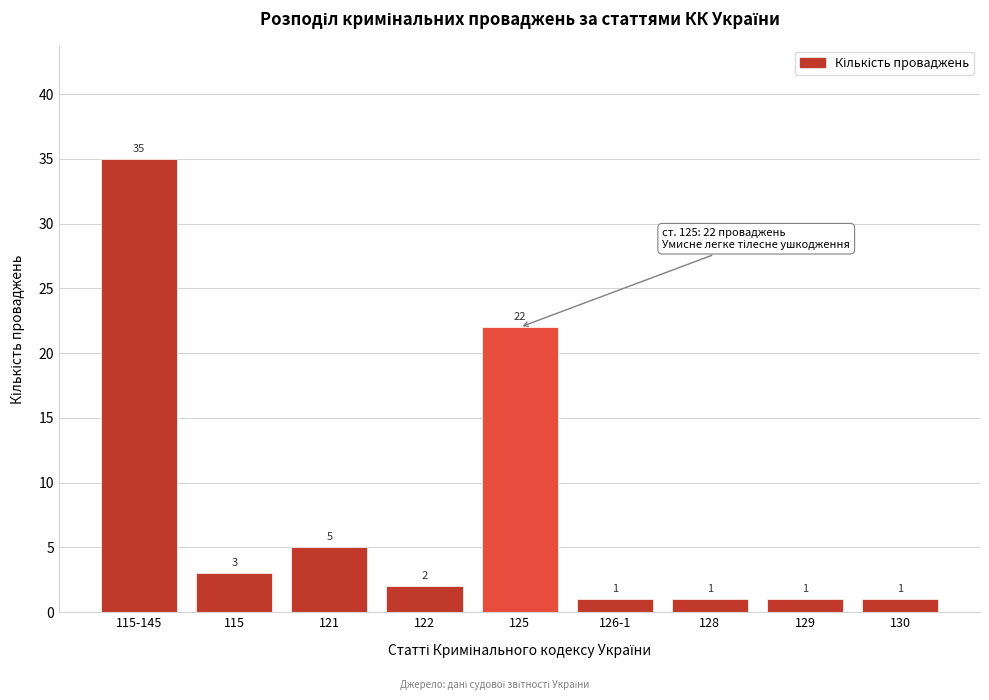

Reading left to right, extract all data points from this chart.

115-145=35	115=3	121=5	122=2	125=22	126-1=1	128=1	129=1	130=1